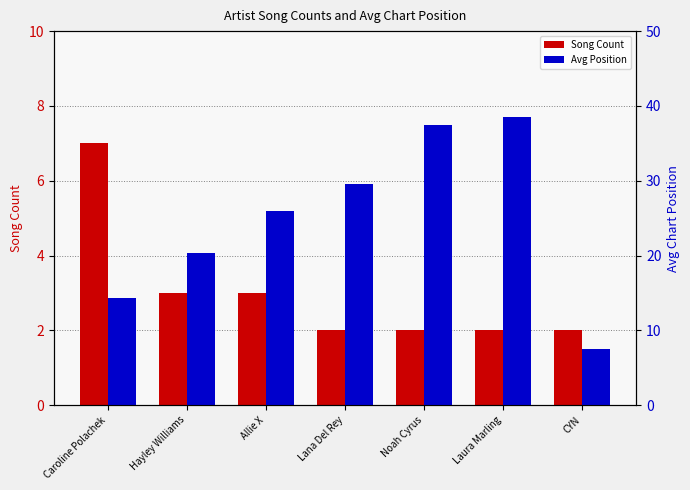

What is the label of the 6th bar from the right?

Hayley Williams